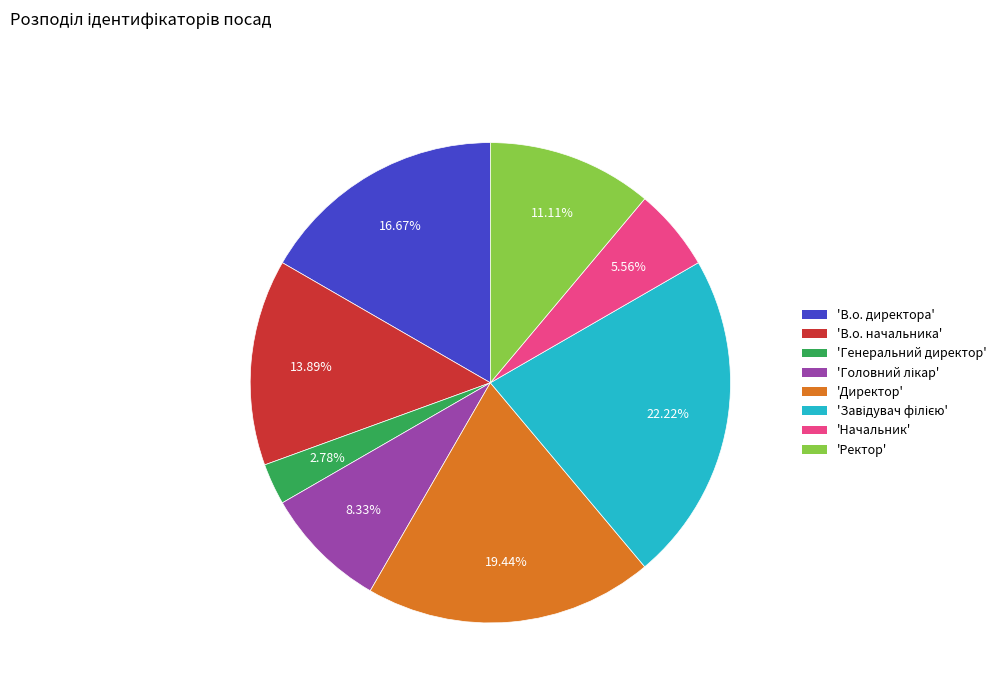

Does any single category account for the majority?

No